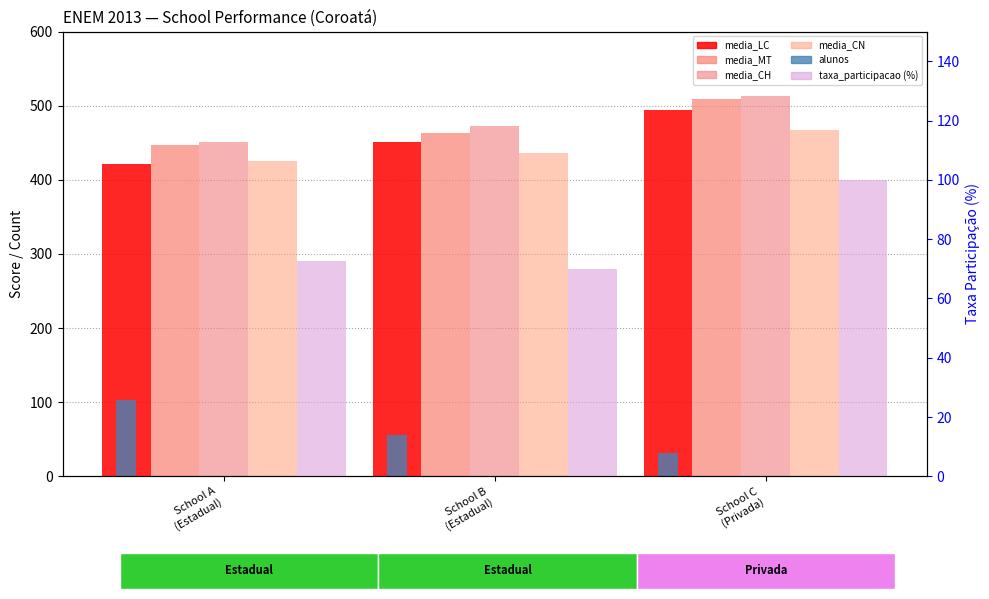

The alunos series shows 11.2 at School C
(Privada). True or false?

False